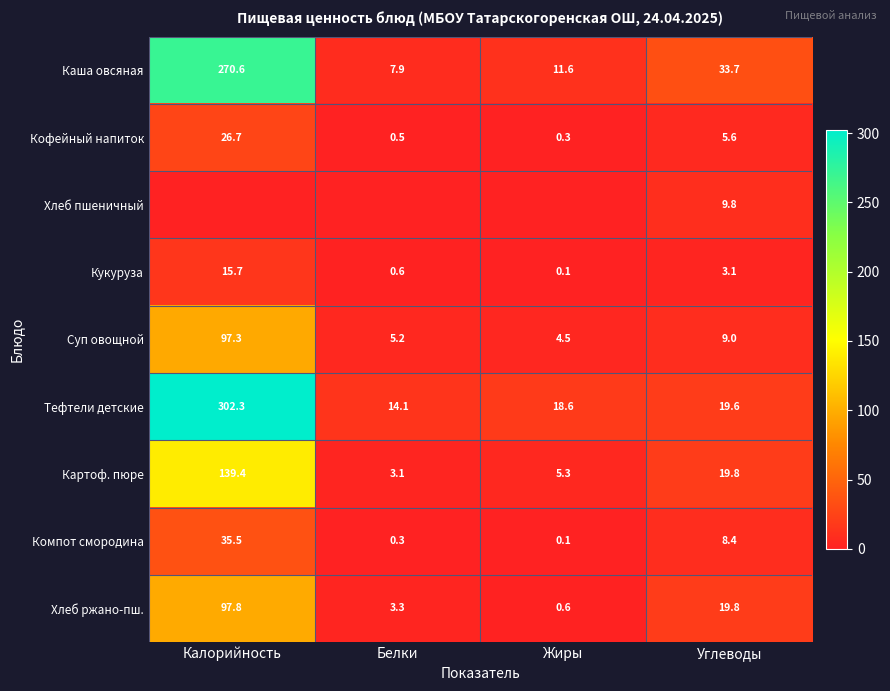

At which category does the chart reach its minimum across all series?

Калорийность